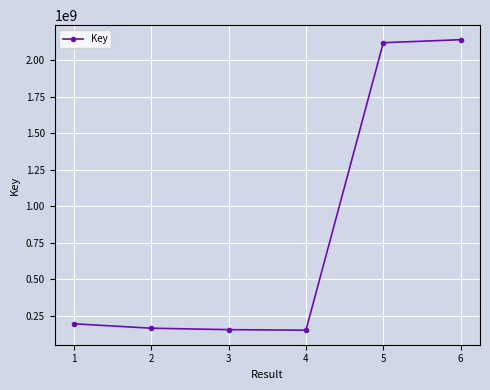

What is the value of the 1st point from the left?

195912905